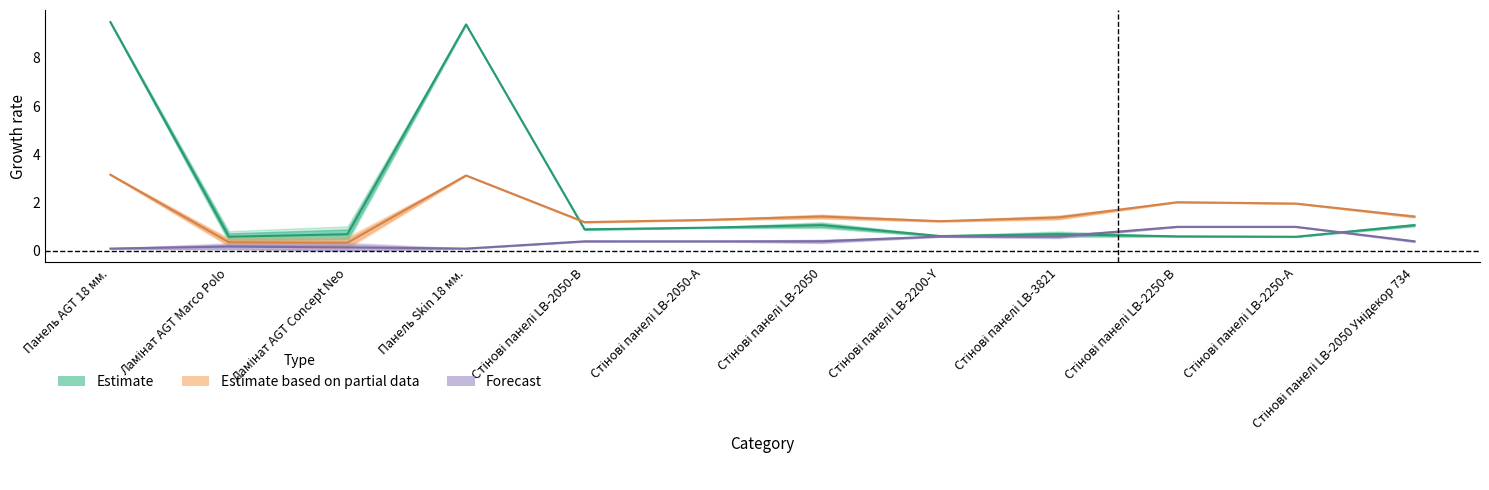

What is the difference between the highest and lowest values at Стінові панелі LB-2250-В?

1.4